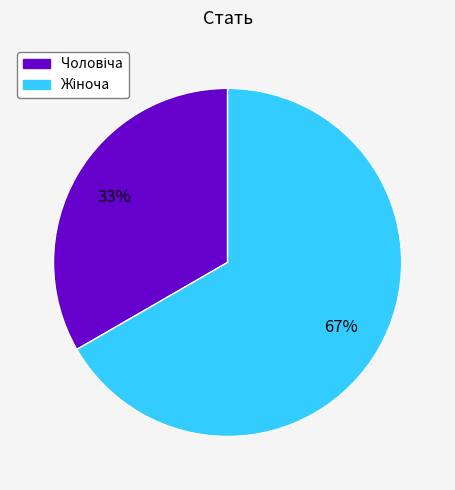

Is there a majority slice in this chart?

Yes